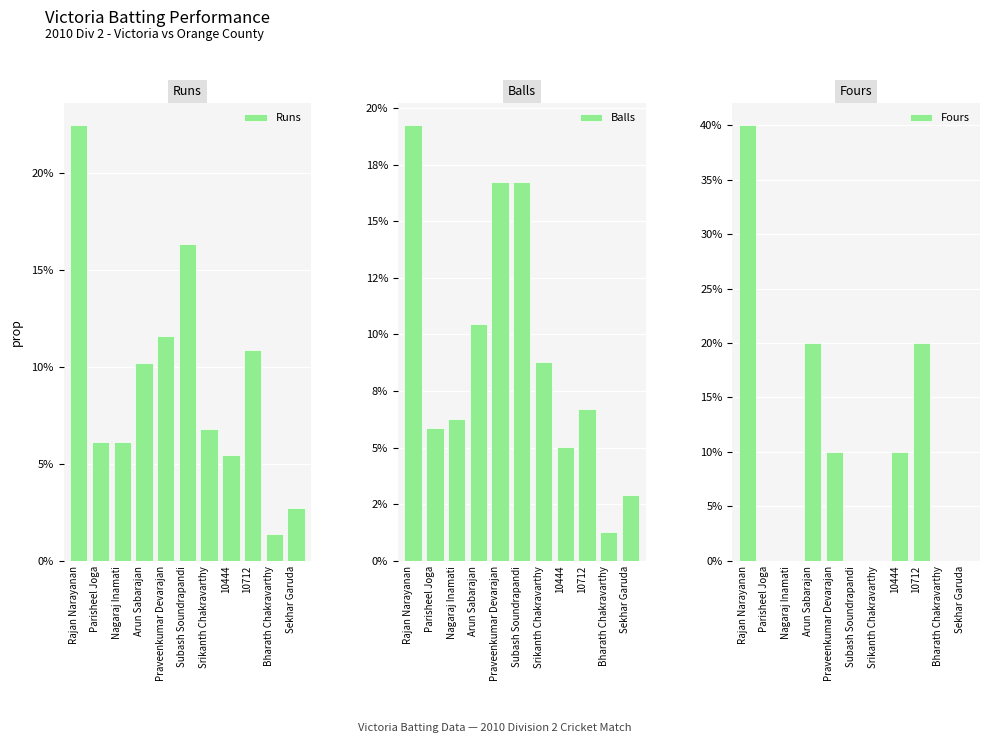

Rank the series by their maximum value, from highest to lowest.

Fours, Runs, Balls